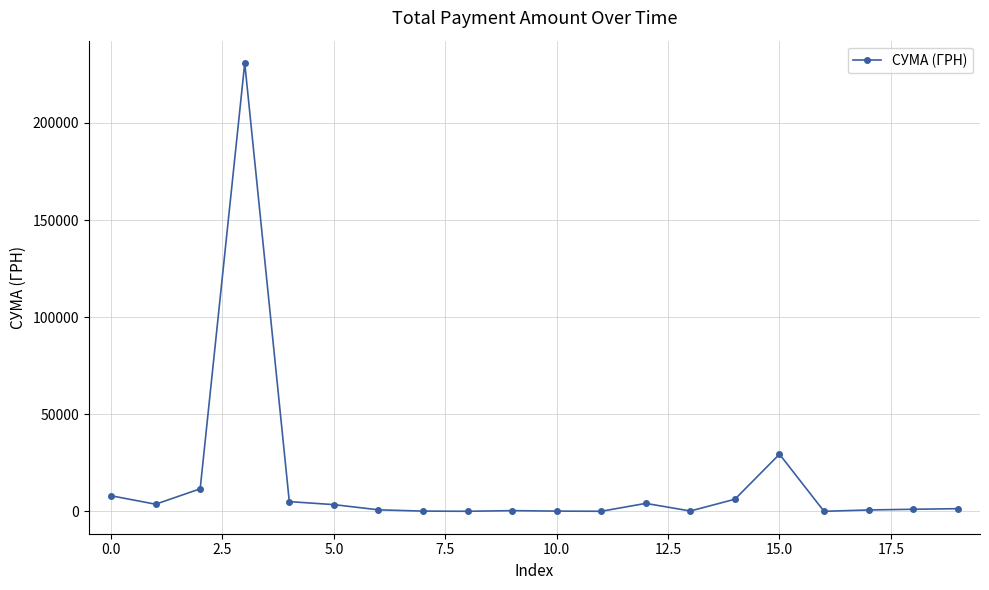

What is the maximum value shown in the chart?

230842.2